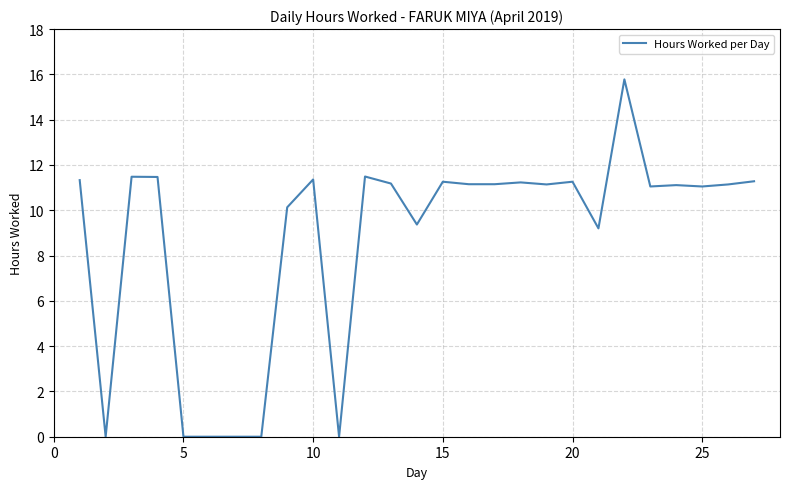

How many categories are shown in the chart?

27